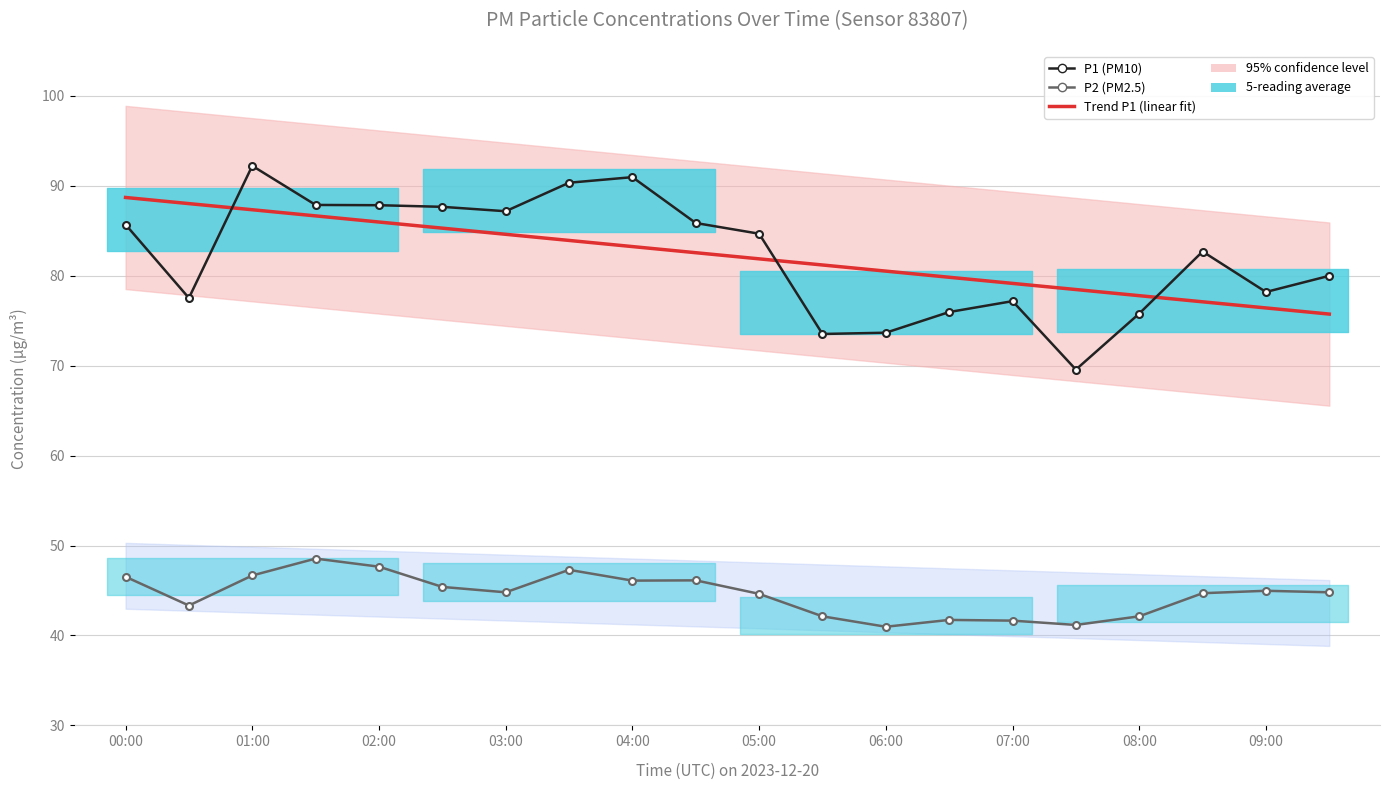

Which series has the largest range (max minus min)?

P1 (PM10)